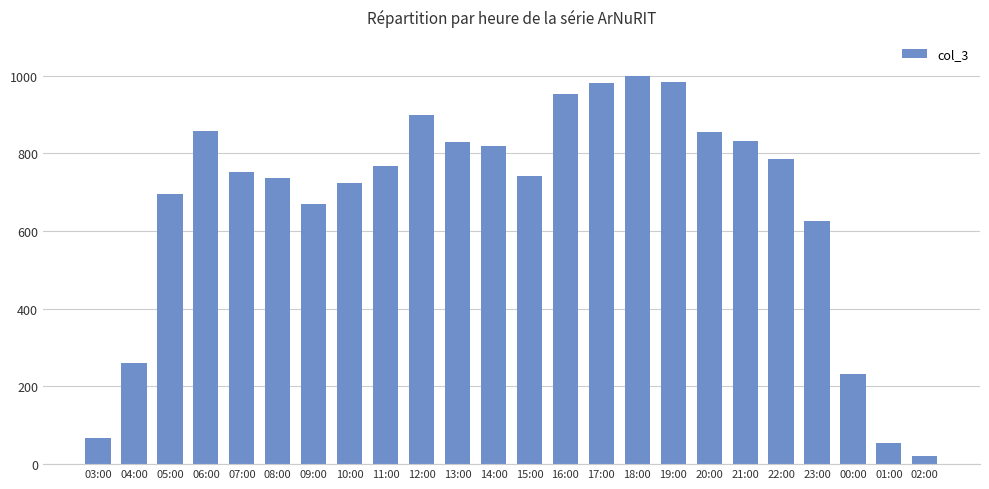

Is it true that the value at 21:00 is 1356?

False